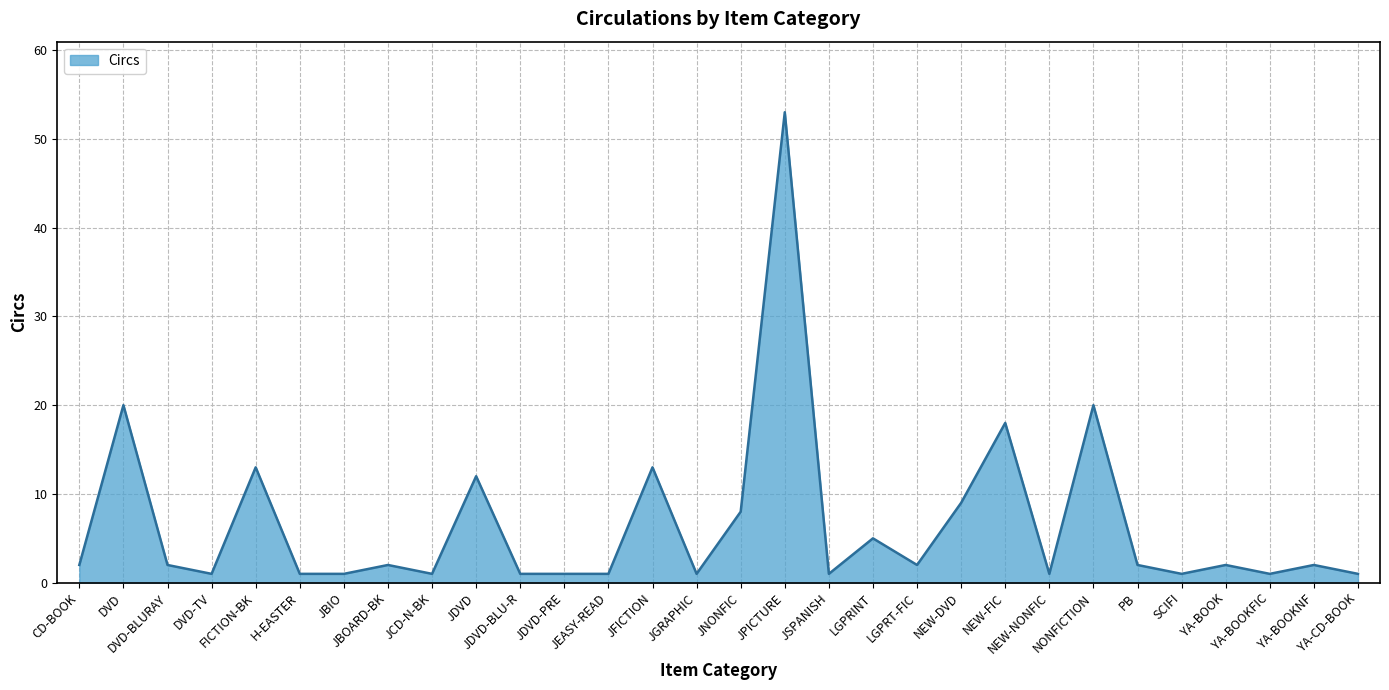

What is the average value?

7